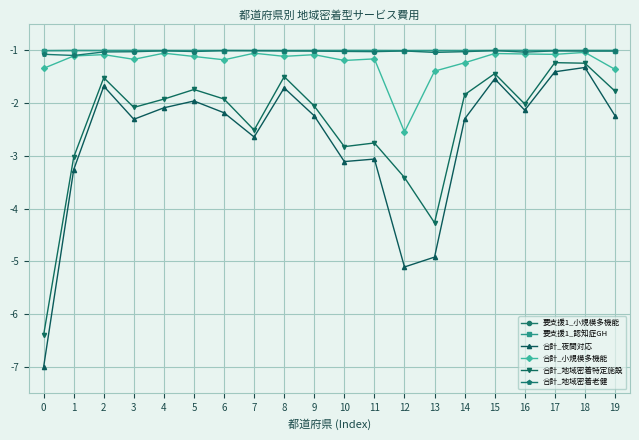

Which series has the widest spread of values?

合計_夜間対応